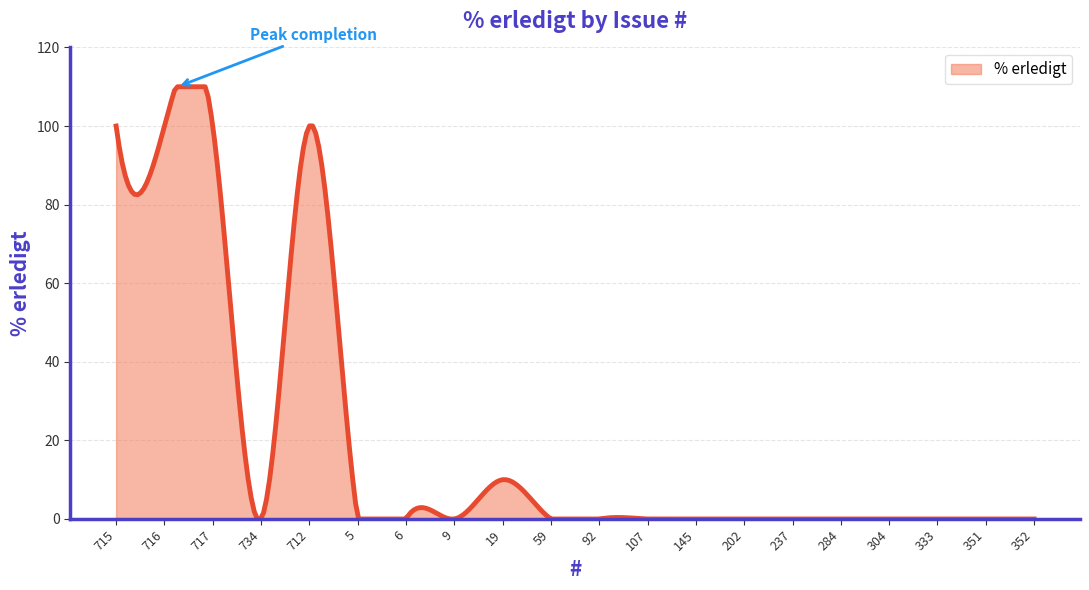

What is the difference between the maximum and minimum values?

110.0